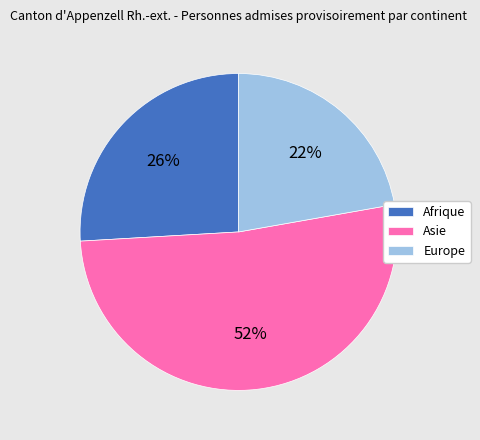

Is Asie the majority of the pie?

Yes